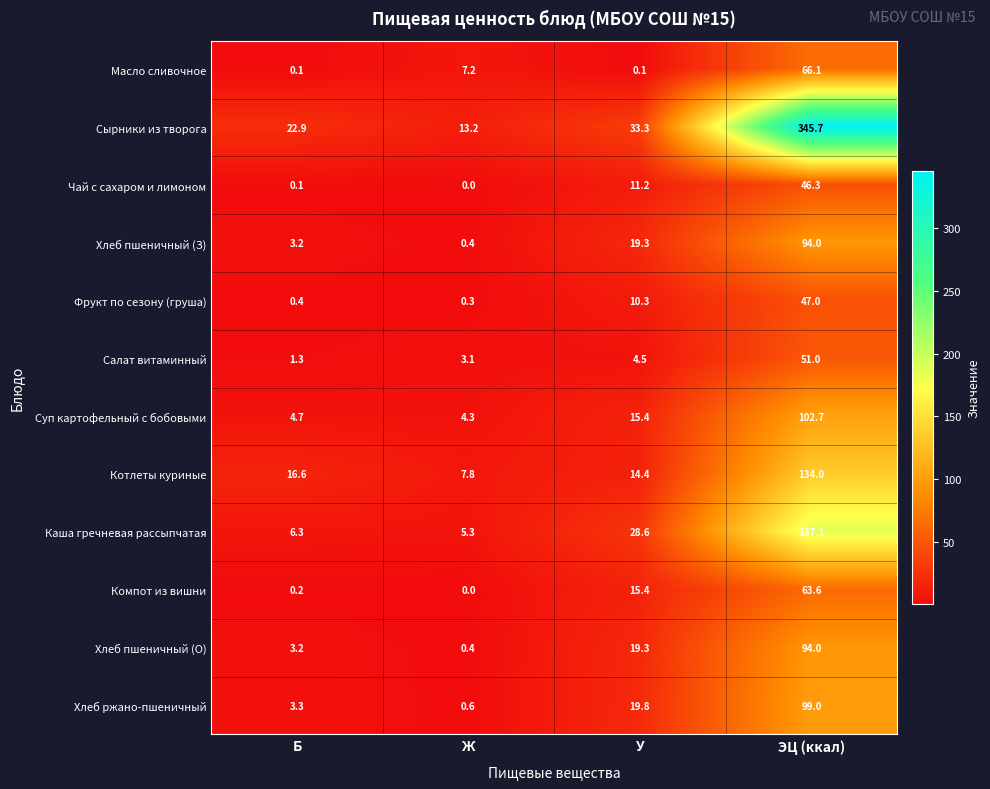

At which label is Фрукт по сезону (груша) closest to 23?

У